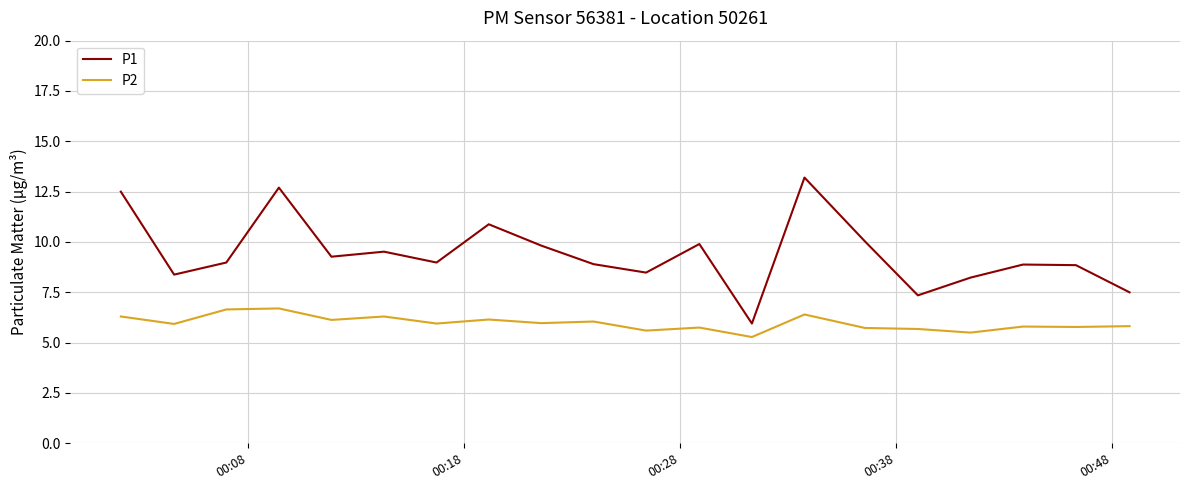

True or false: P2 has more than 2 interior local peaks.

True